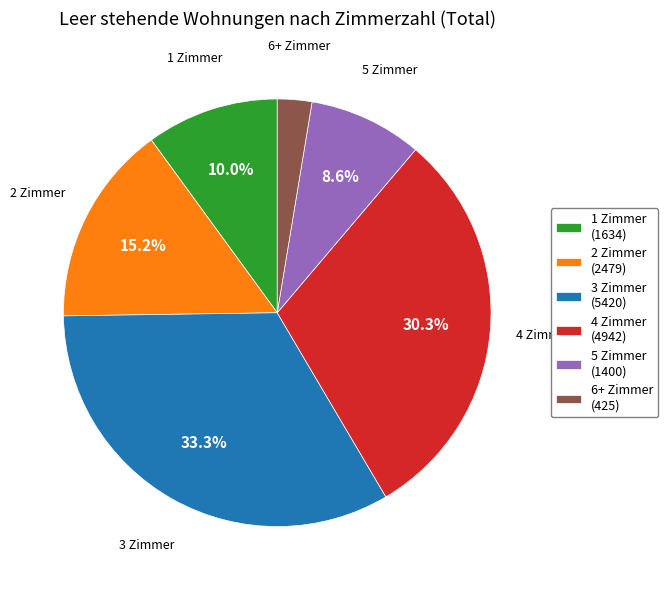

To the nearest percent, what is the average slice percentage?

17%